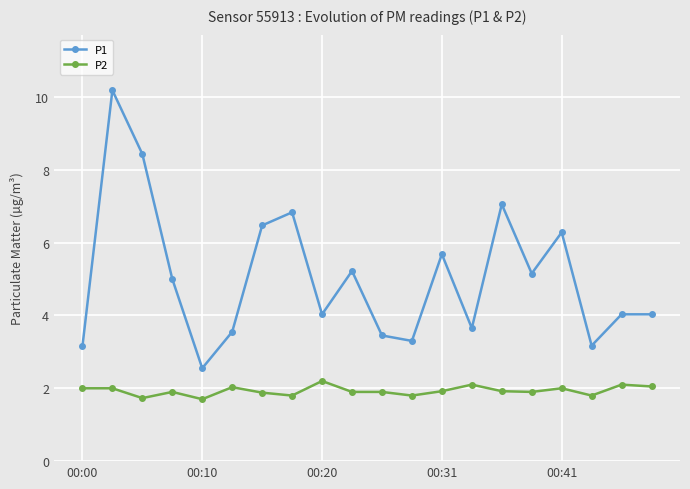

How many values in the P1 series are below 5?

10